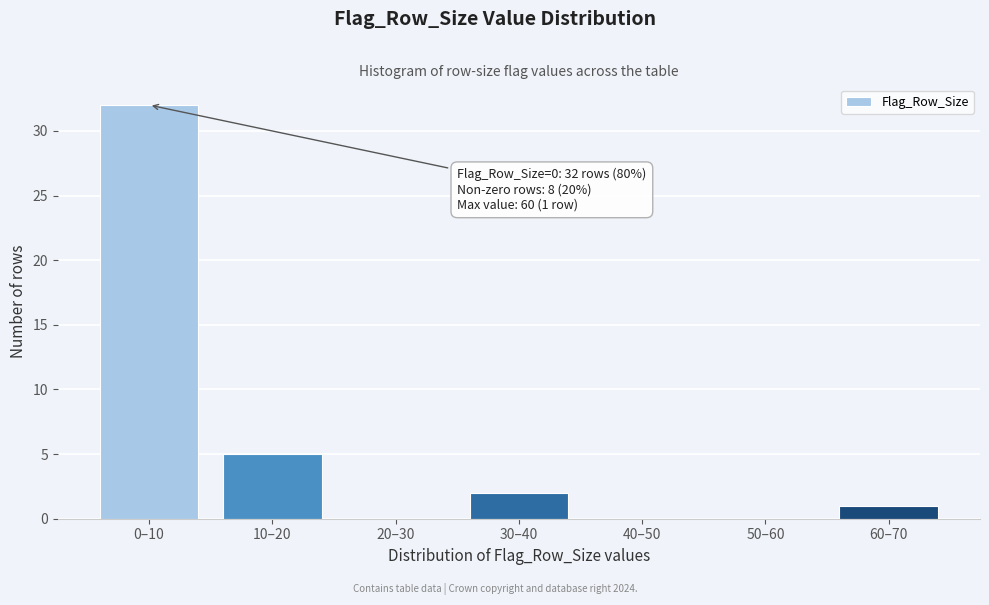

Reading right to left, transcribe all the data shown in this chart.

60–70=1	50–60=0	40–50=0	30–40=2	20–30=0	10–20=5	0–10=32